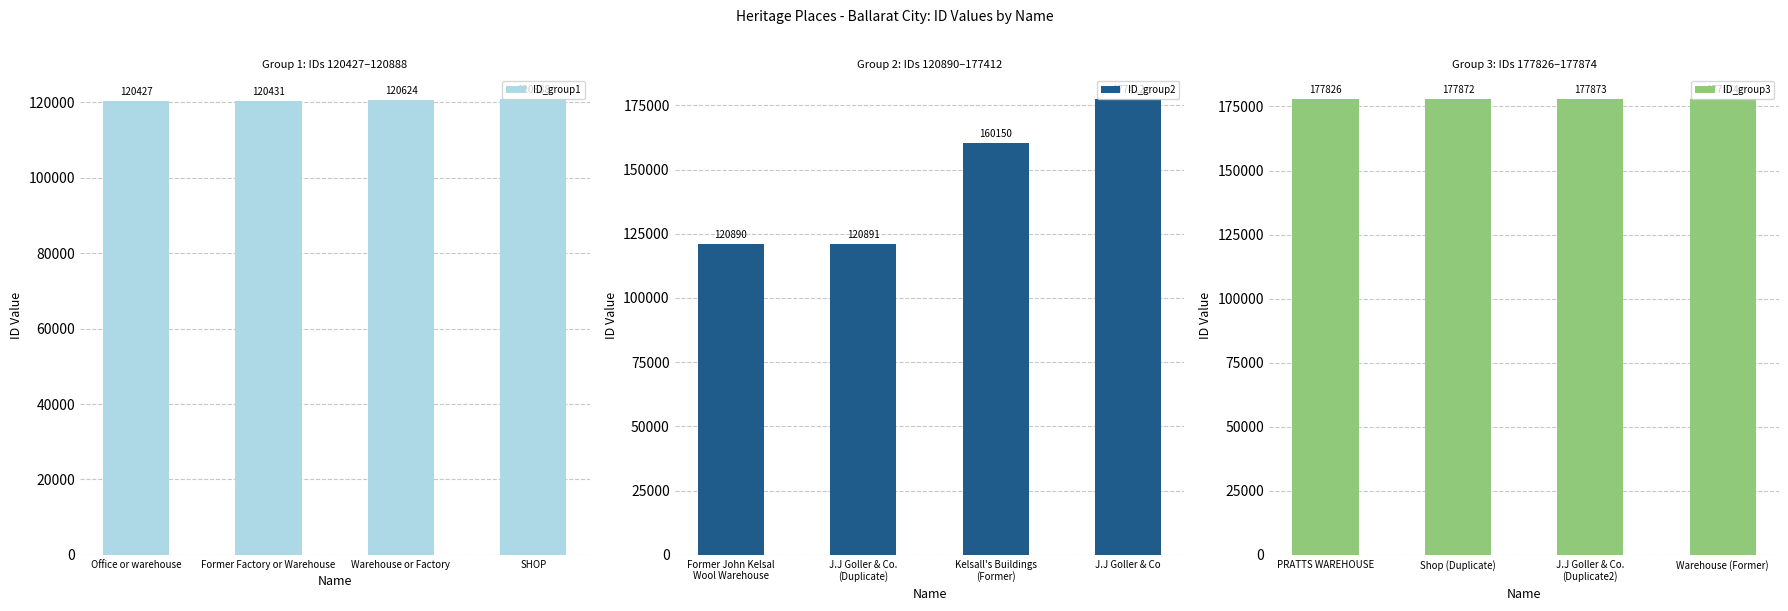

What is the value of the ID_group3 bar at the 1st from the left?

177826